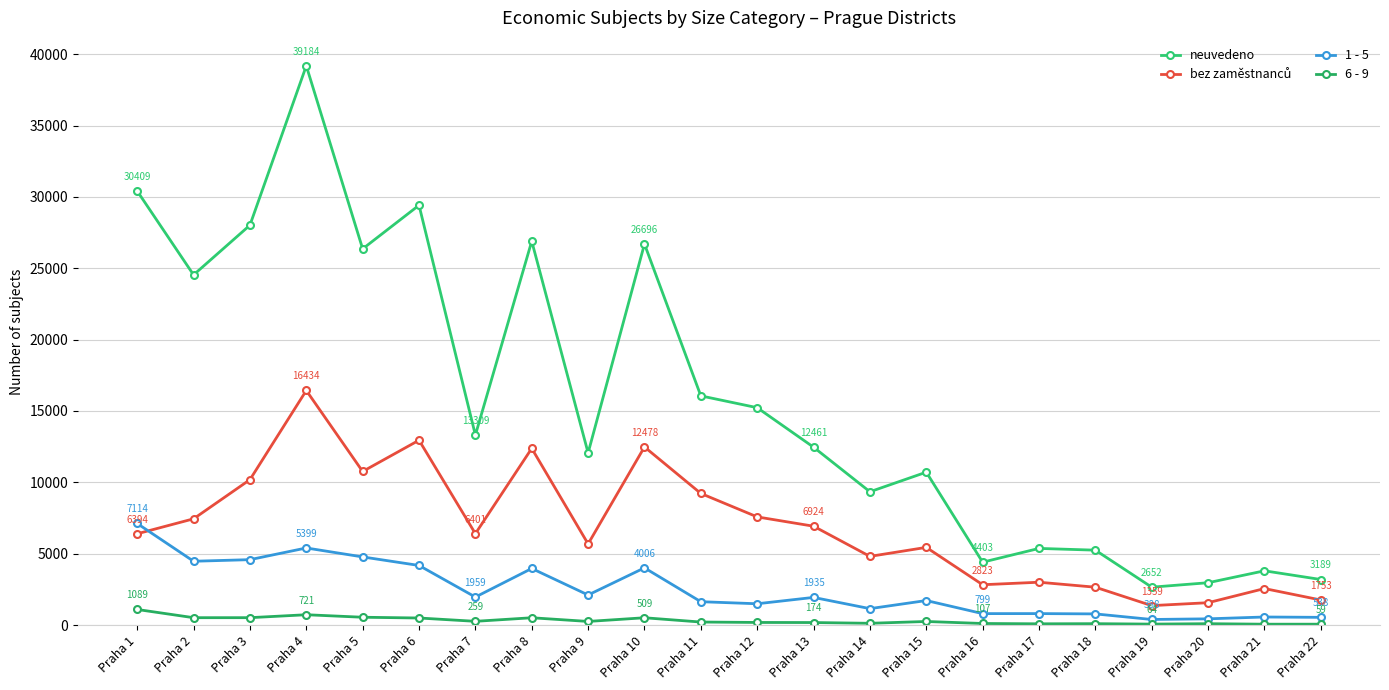

Rank the series at Praha 11 from lowest to highest value.

6 - 9, 1 - 5, bez zaměstnanců, neuvedeno